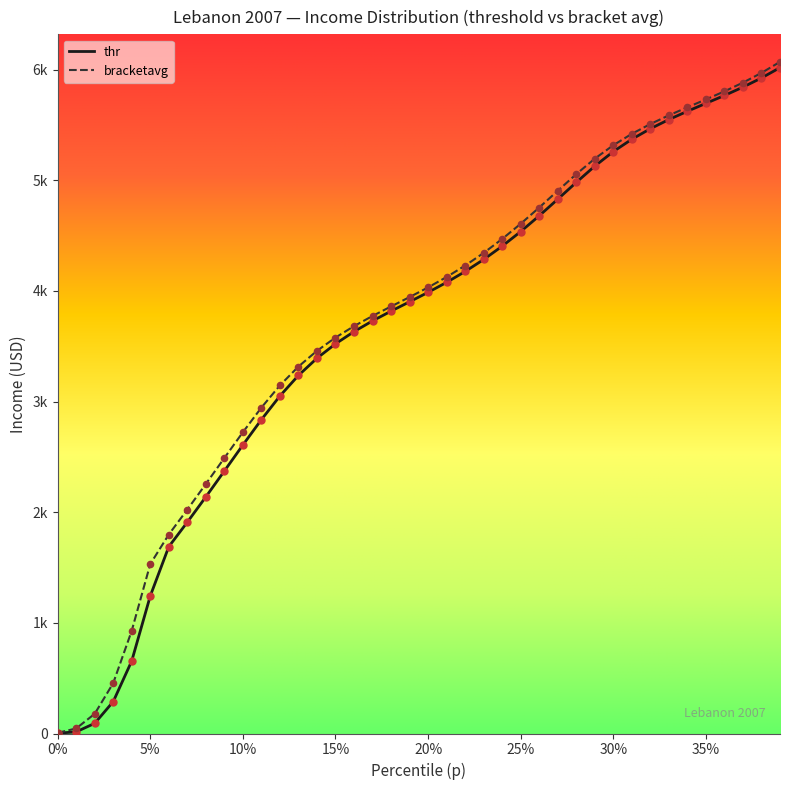

What are all the series names shown in the legend?

thr, bracketavg